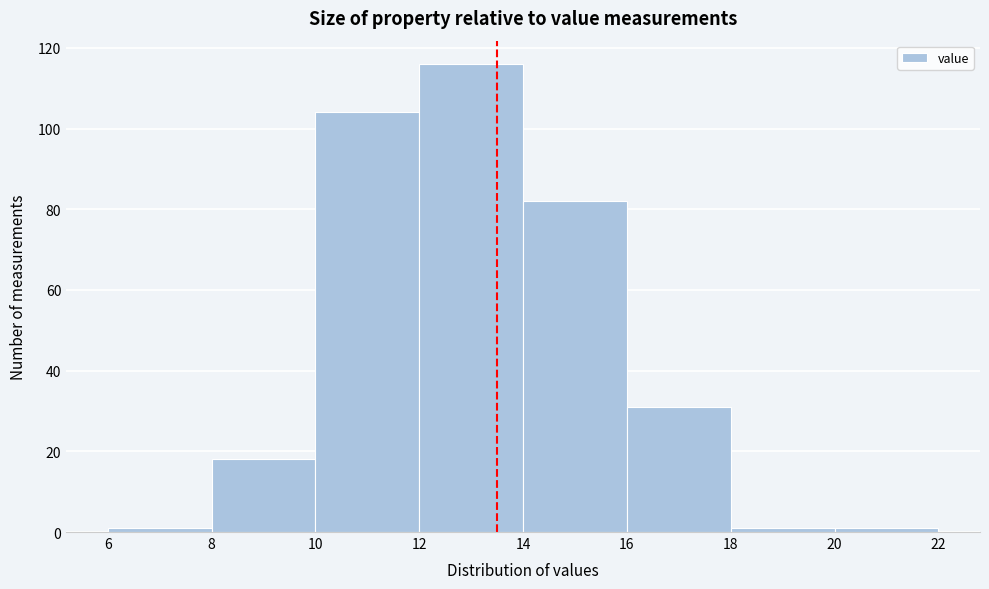

Reading left to right, transcribe this chart: for each bar, give the range it covers on the x-axis and its height. The values are not printed on the chart, so give them approximately, as read against the axis.

6 to 8: under 2
8 to 10: 18
10 to 12: 104
12 to 14: 116
14 to 16: 82
16 to 18: 32
18 to 20: under 2
20 to 22: under 2